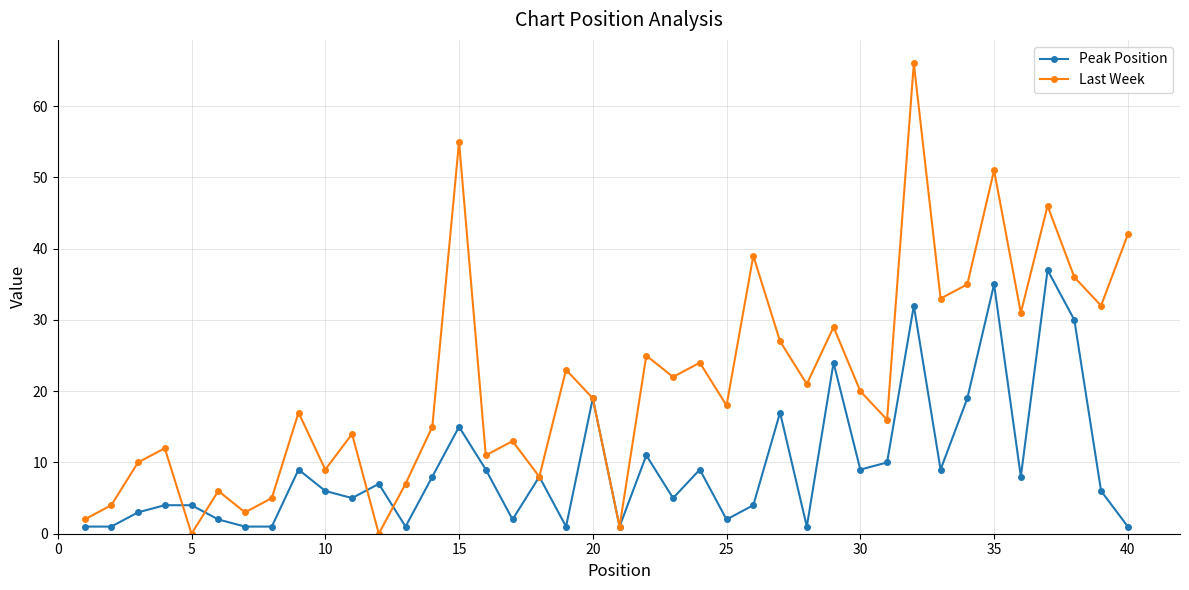

What is the greatest value displayed?

66